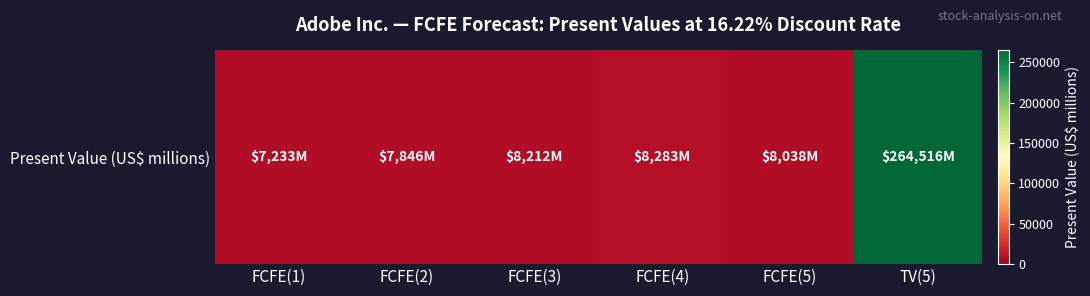

At which category does the chart reach its minimum across all series?

FCFE(1)